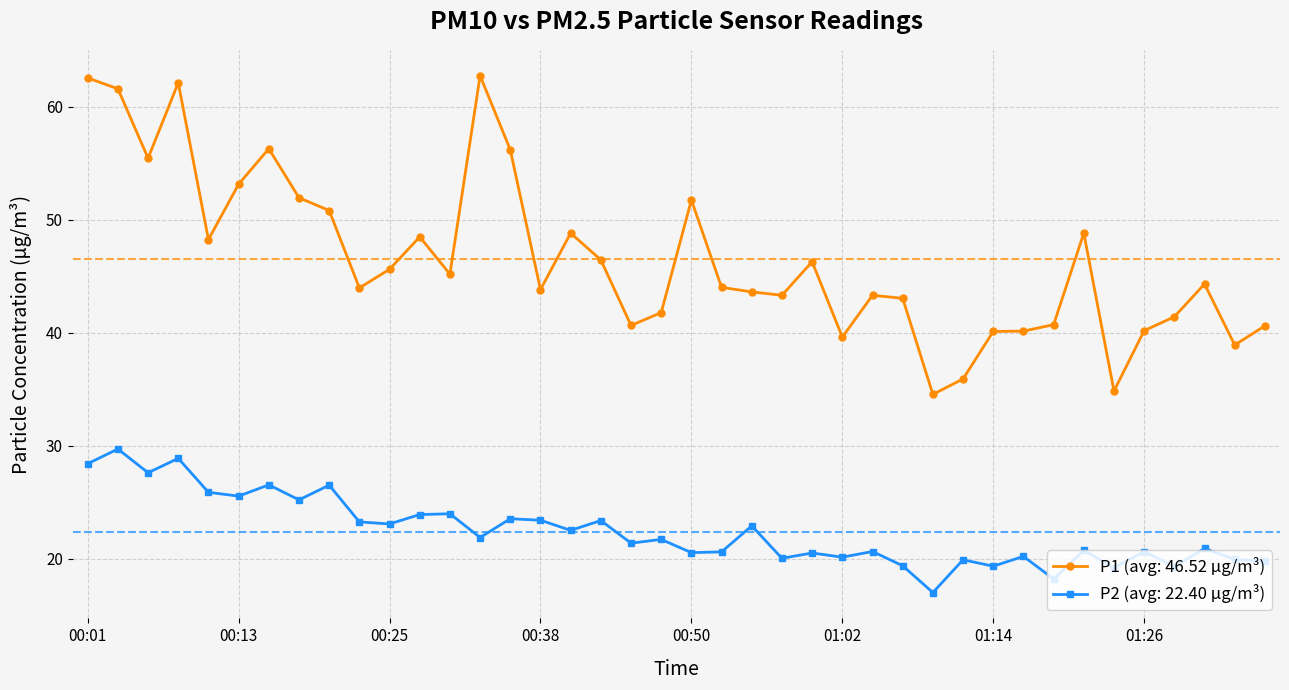

What is the difference between the maximum and minimum values in the P1 (avg: 46.52 µg/m³) series?

28.2